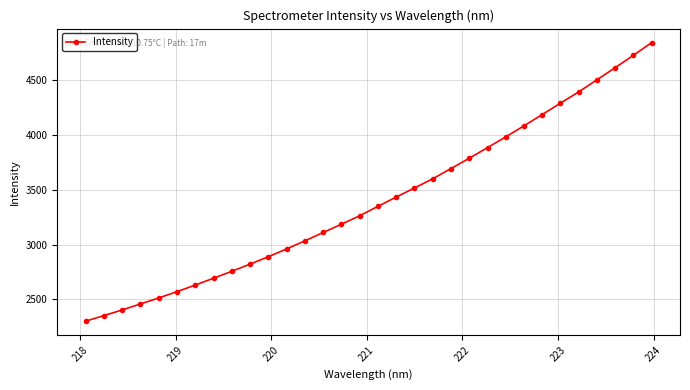

What is the value of the 18th point from the left?

3432.5